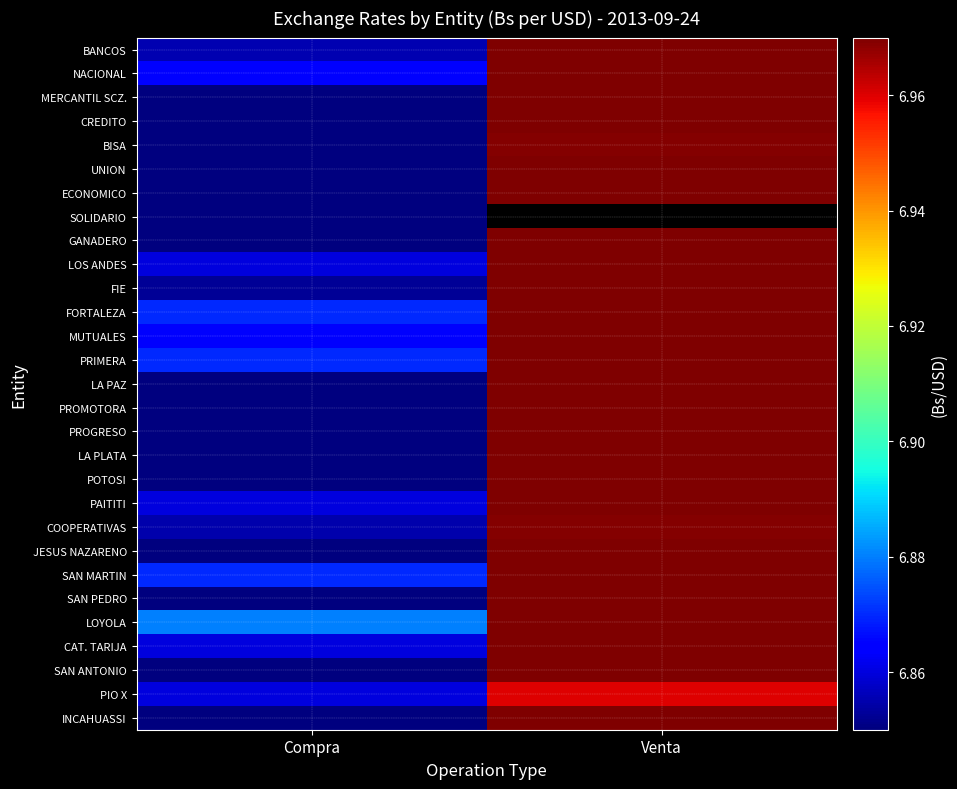

True or false: PAITITI has a value of 6.9 at Compra.

True